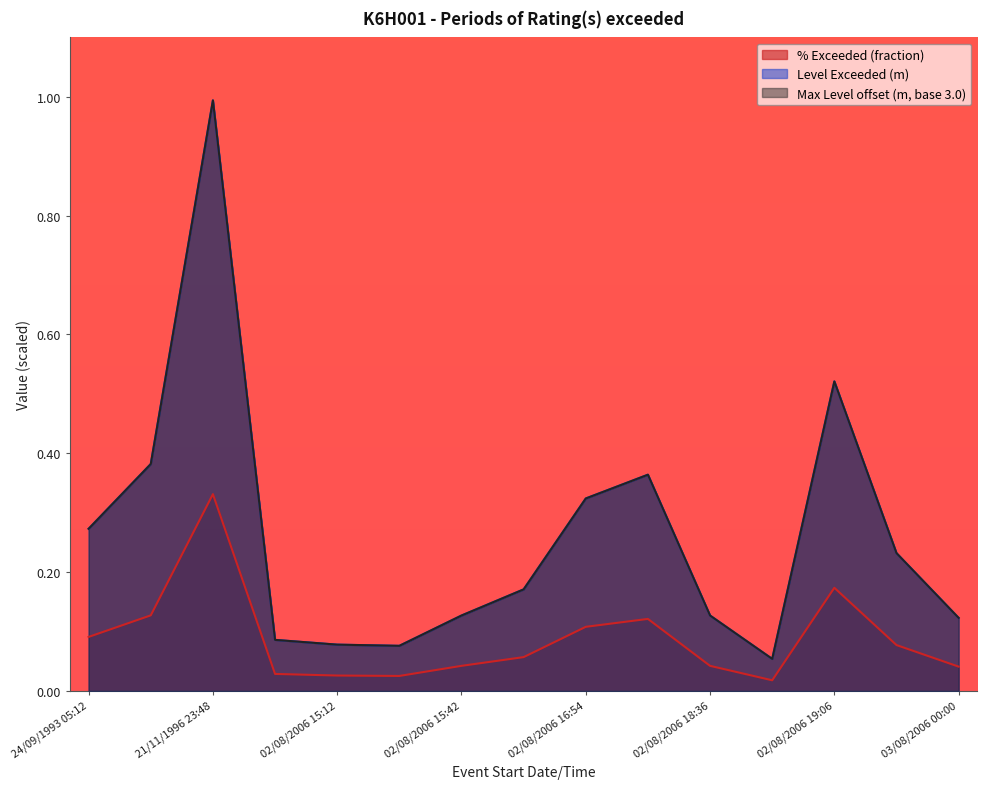

Which has a higher value, 02/08/2006 23:48 or 21/11/1996 23:48?

21/11/1996 23:48